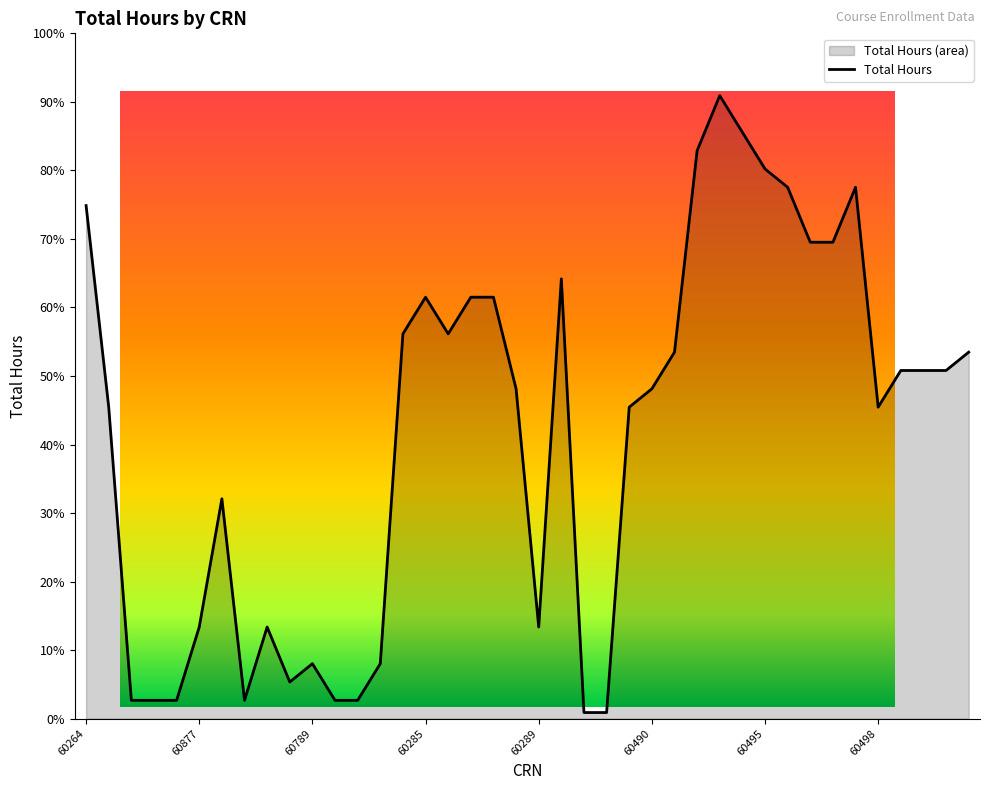

Between 60496 and 61014, which is larger?

60496